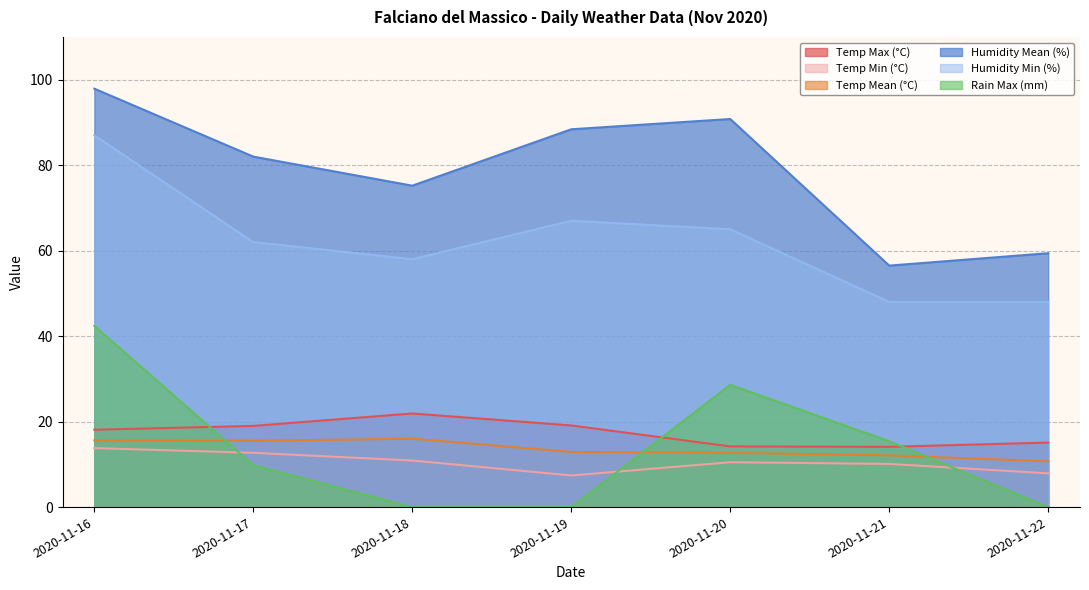

Where is the first local minimum for Temp Max (°C)?

2020-11-21